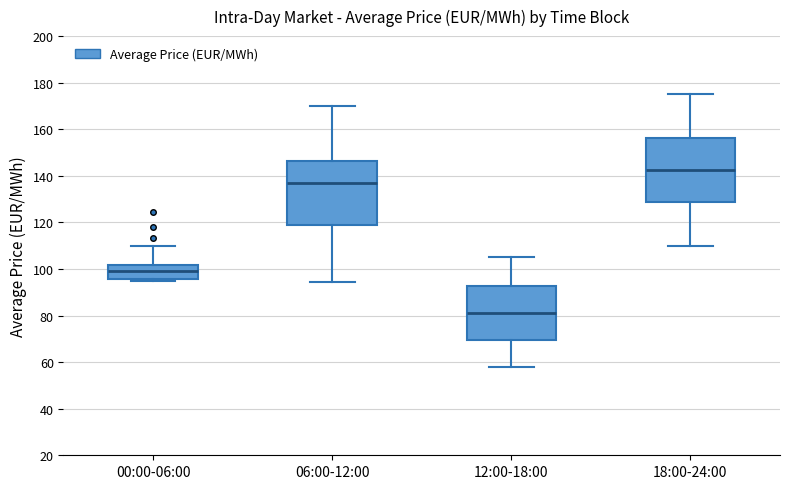

Reading left to right, transcribe this box plot: for each box, give where its median line is, the range the box spans, and where its two whiskers end, as read against the y-axis. The values are not printed on the chart, so give them approximately, as read against the axis.

00:00-06:00: median 100, box 96 to 102, whiskers 94 to 110
06:00-12:00: median 138, box 118 to 146, whiskers 94 to 170
12:00-18:00: median 82, box 70 to 92, whiskers 58 to 106
18:00-24:00: median 142, box 128 to 156, whiskers 110 to 176